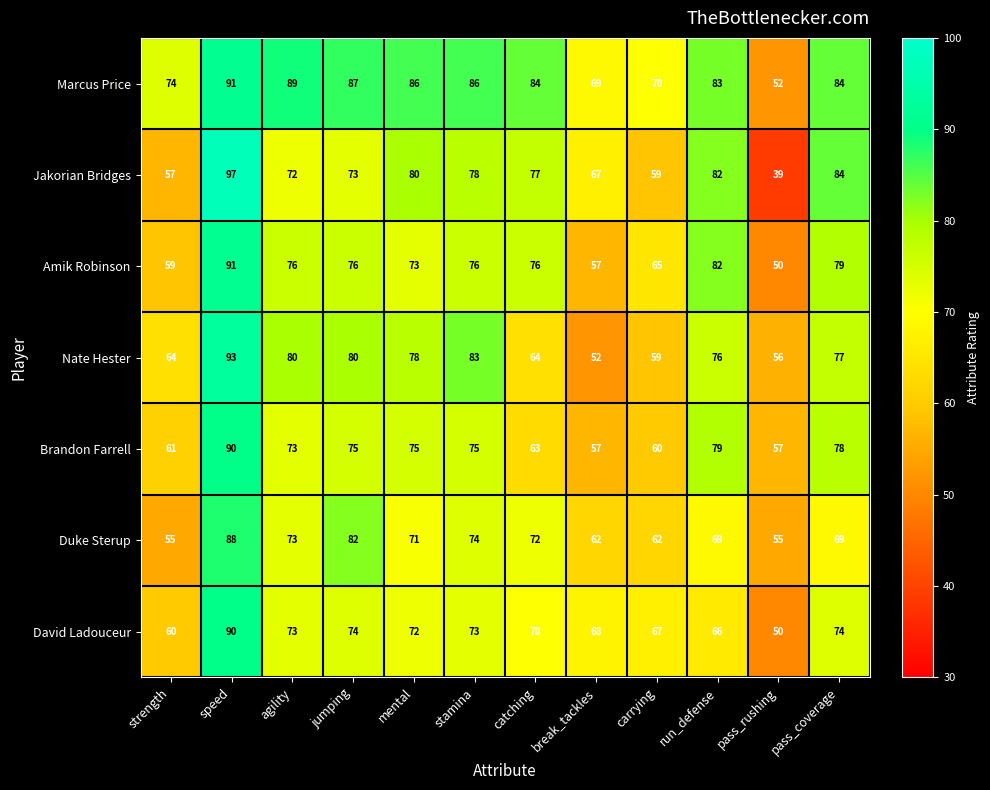

What is the maximum value shown in the chart?

97